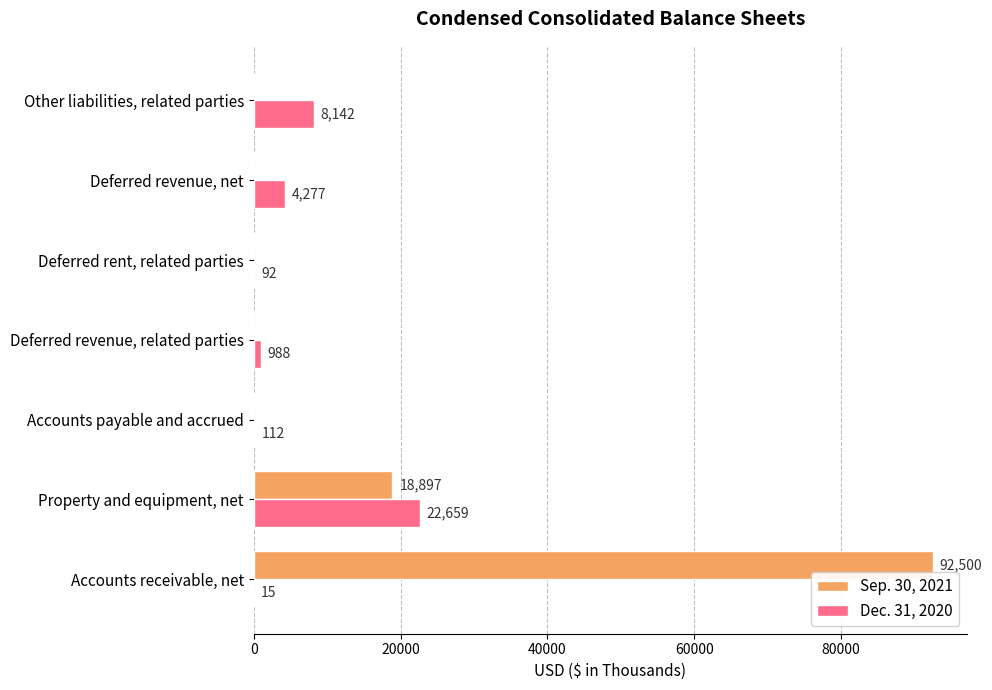

What is the maximum value for Sep. 30, 2021?

92500